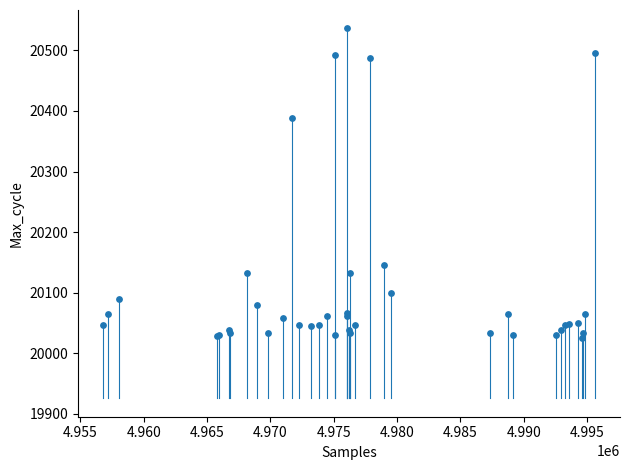

What Y value in the scatter plot is closest to 20281?

20388